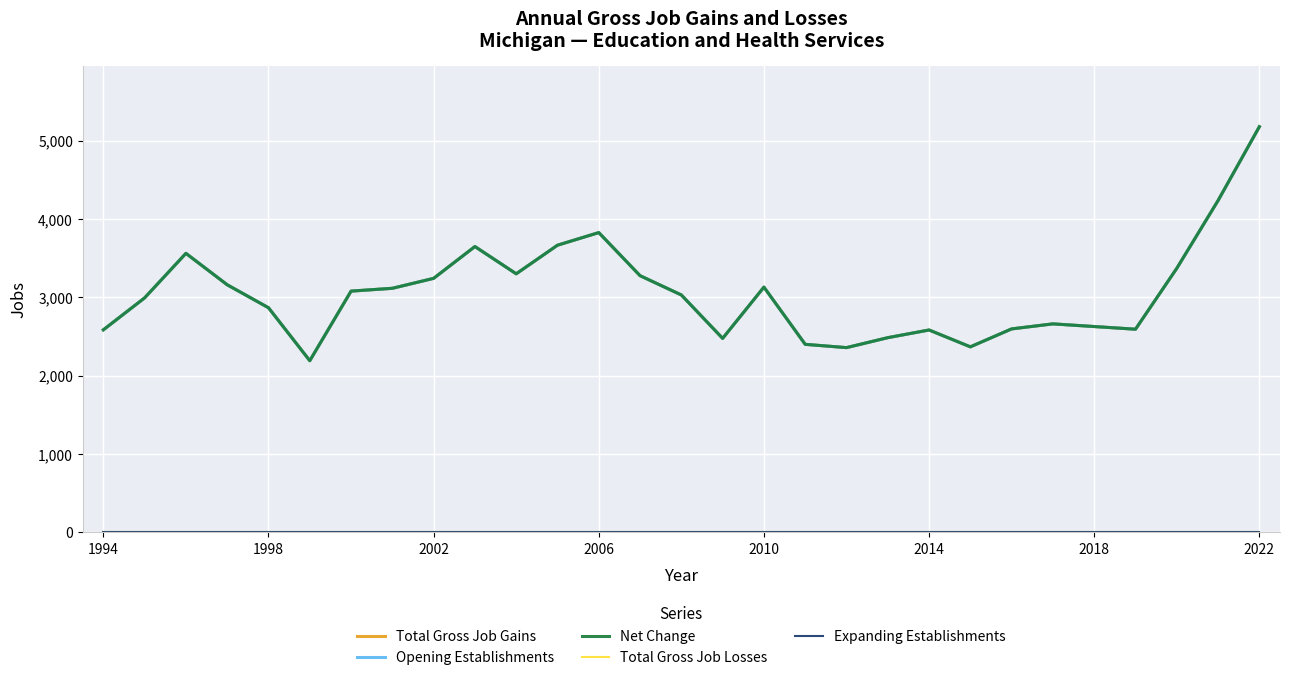

True or false: Net Change and Total Gross Job Losses cross at least once.

False